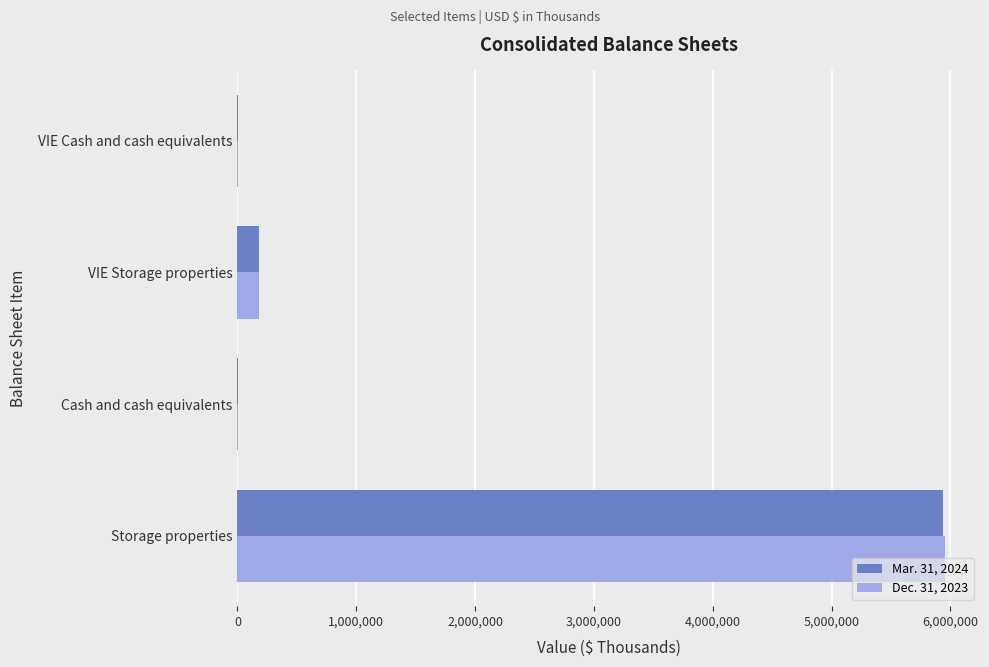

How many categories are shown in the chart?

4